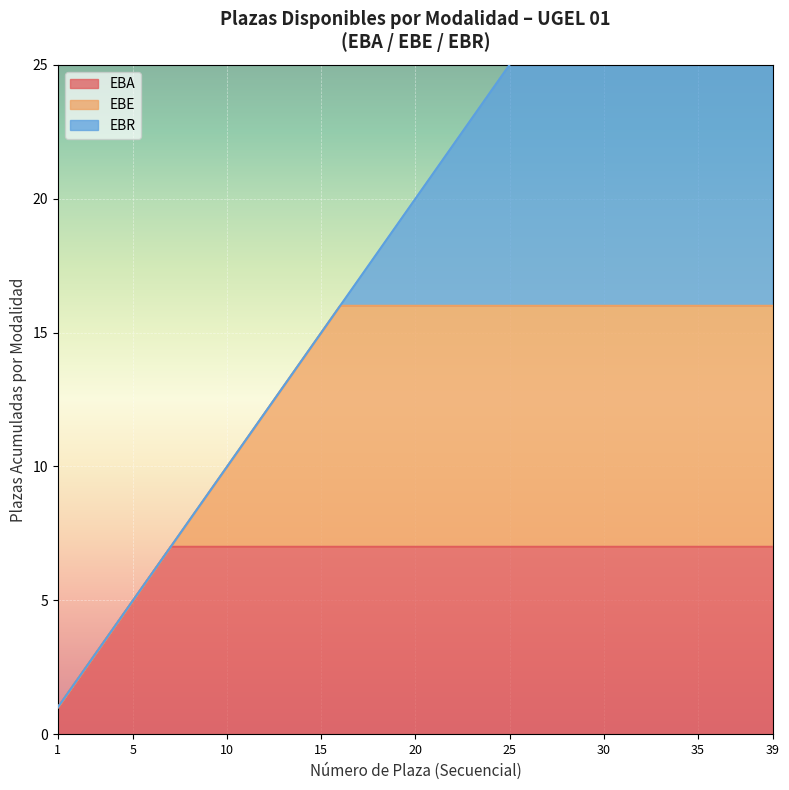

The value of EBA at 25 is 7. True or false?

True